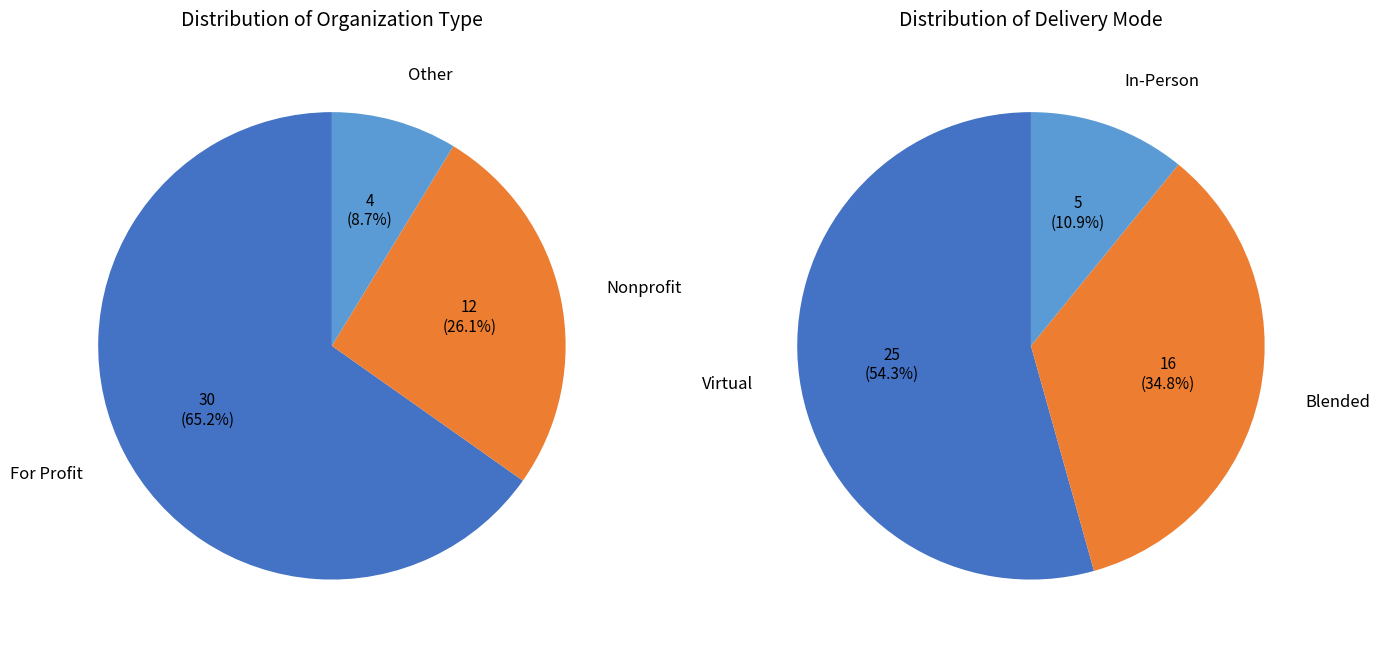

Which slice is the largest?

For Profit